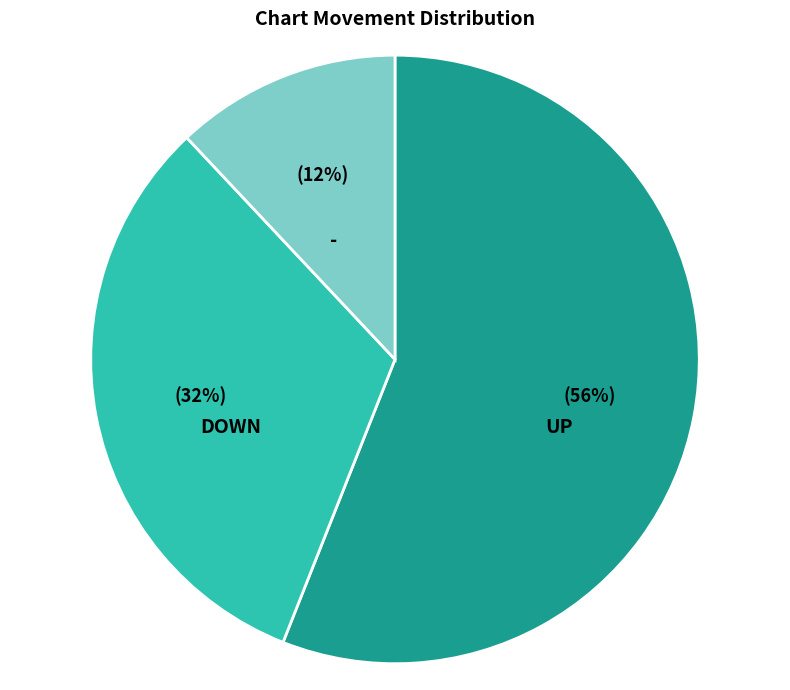

To the nearest percent, what is the difference between the largest and smallest slice percentages?

44%